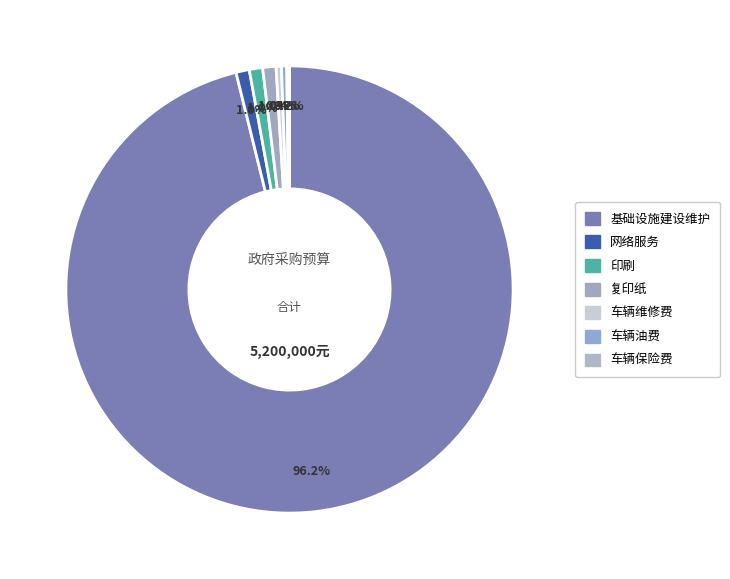

True or false: 车辆保险费 accounts for 1% of the total.

False